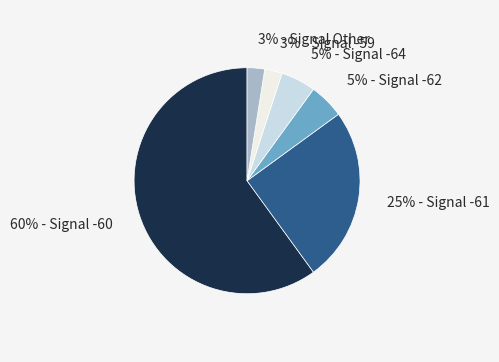

Does any single category account for the majority?

Yes